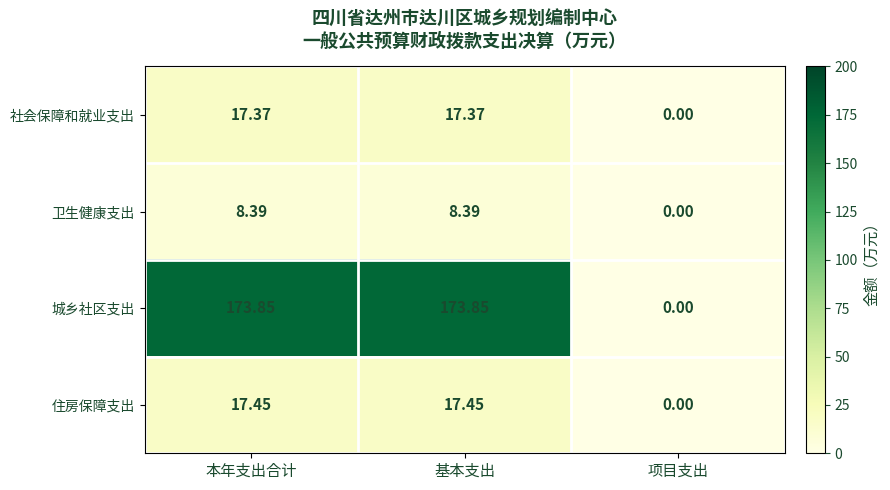

How many values in 住房保障支出 are above zero?

2